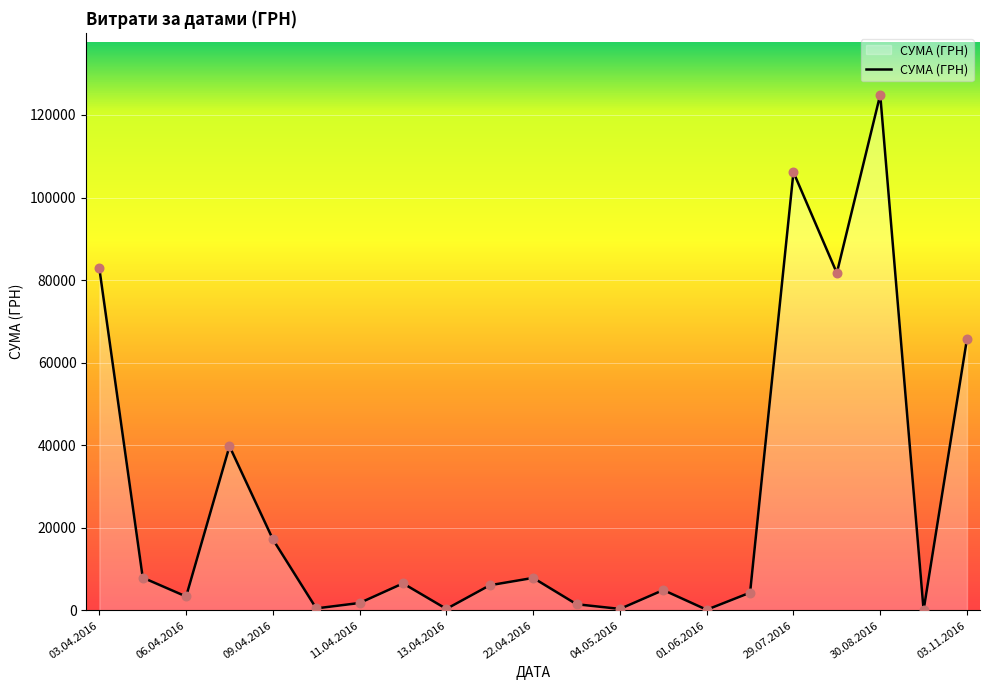

What is the difference between the maximum and minimum values?

124820.3